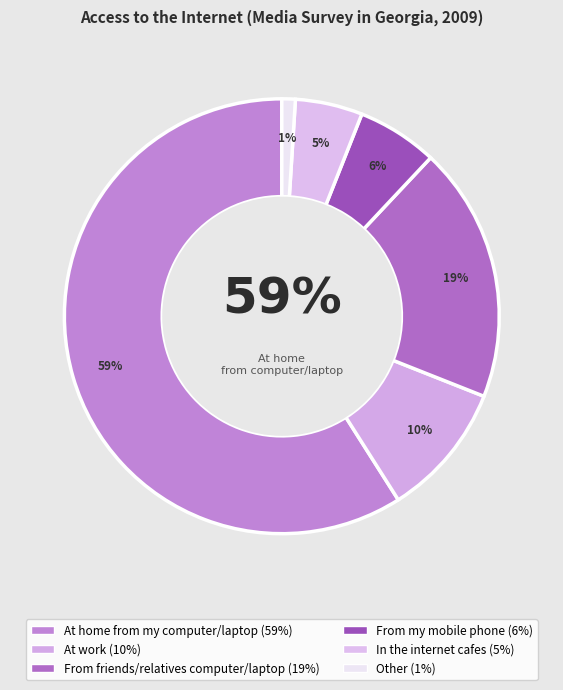

Rank the categories by value from highest to lowest.

At home from my computer/laptop, From friends/relatives computer/laptop, At work, From my mobile phone, In the internet cafes, Other